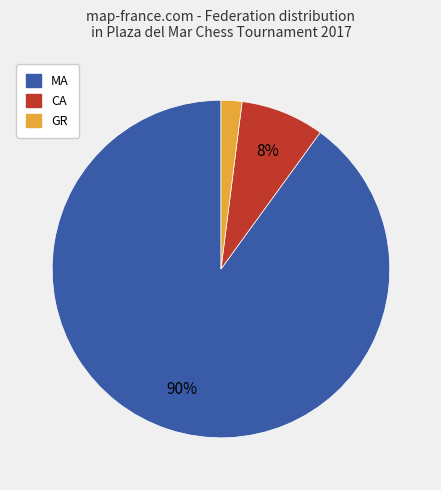

Which category has the biggest portion of the pie?

MA